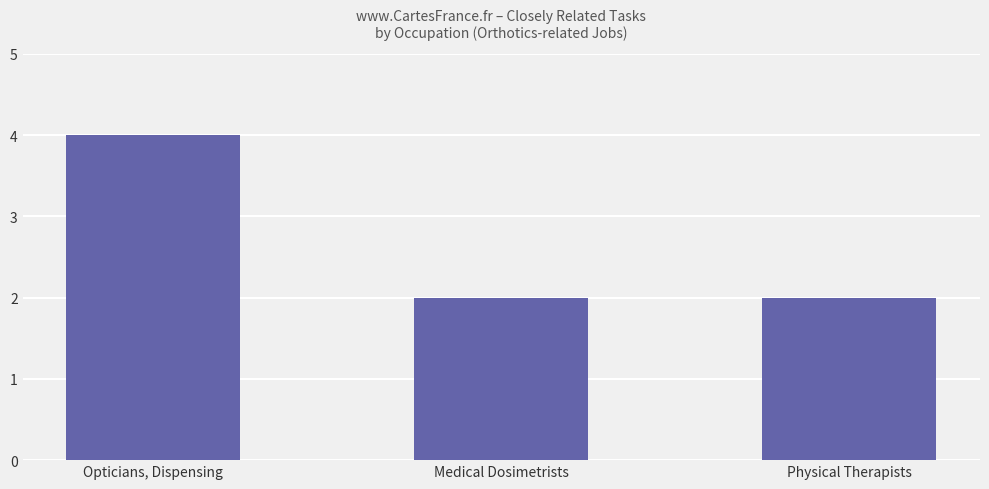

Which label corresponds to the largest value in the chart?

Opticians, Dispensing